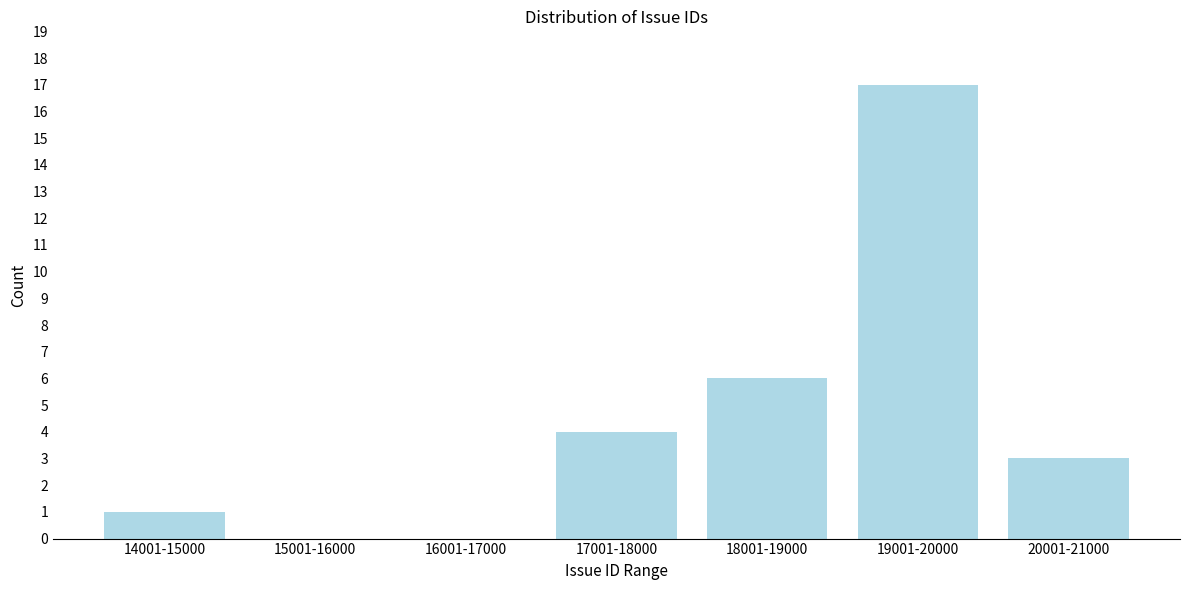

Reading left to right, what are all the values shown in this chart?

14001-15000=1	15001-16000=0	16001-17000=0	17001-18000=4	18001-19000=6	19001-20000=17	20001-21000=3